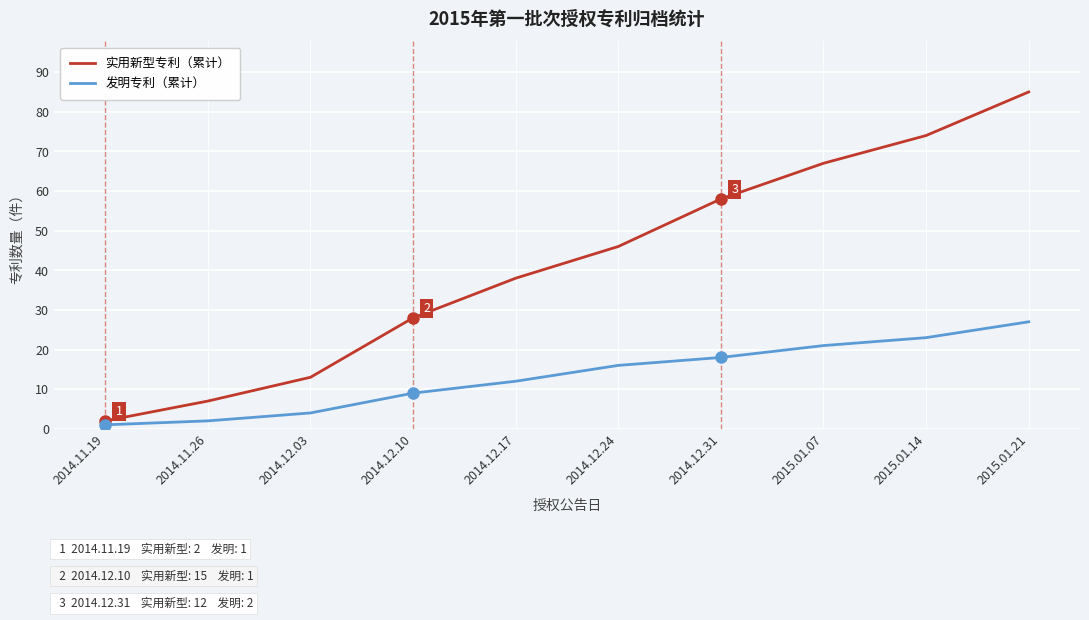

True or false: 发明专利（累计） and 实用新型专利（累计） cross at least once.

False